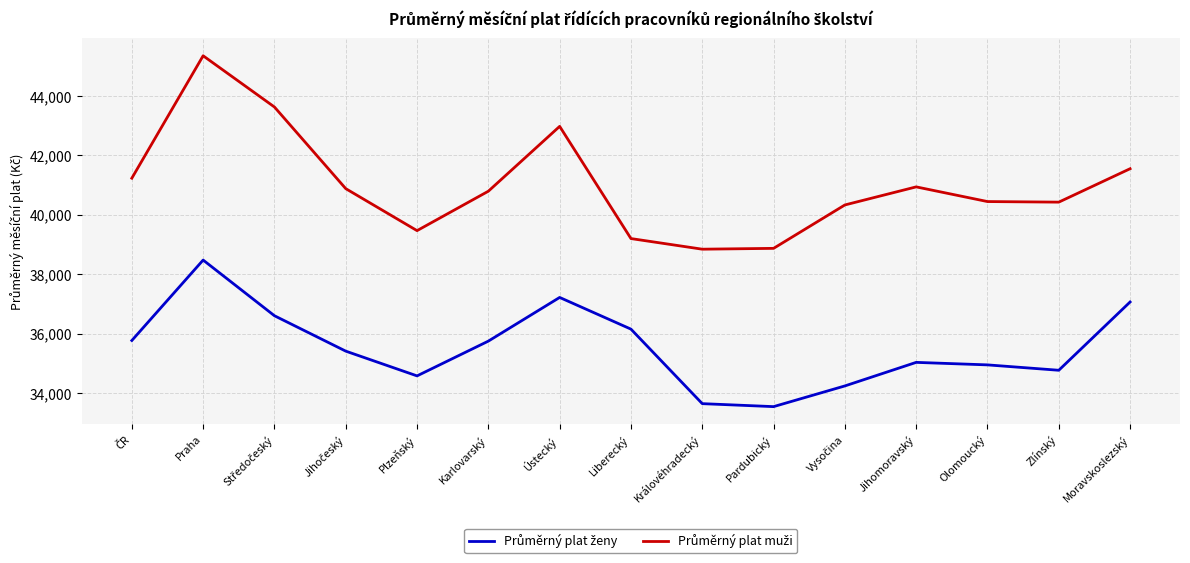

What is the total value across all series at Praha?

83834.2